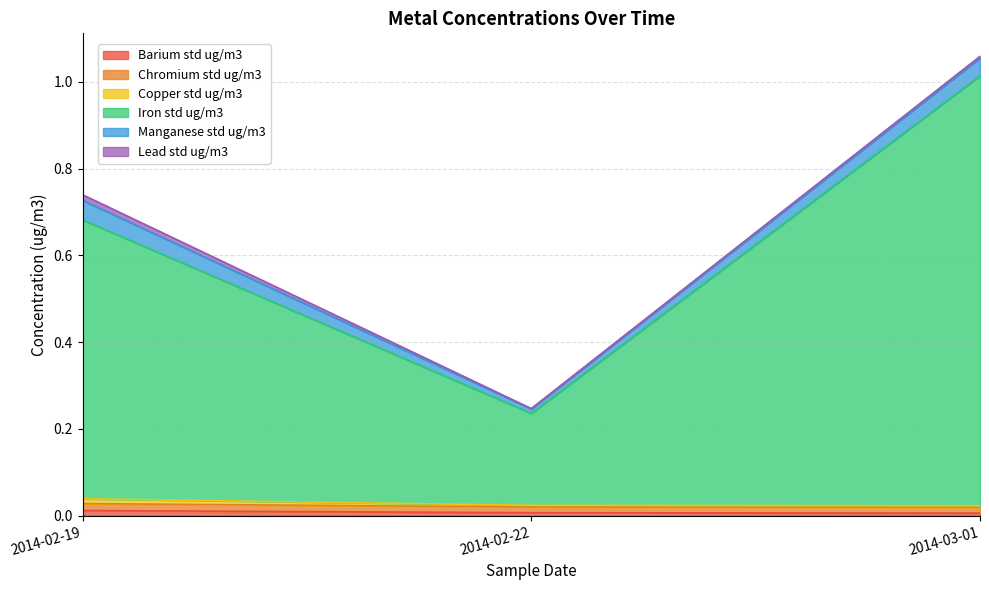

How many lines are shown in the chart?

6